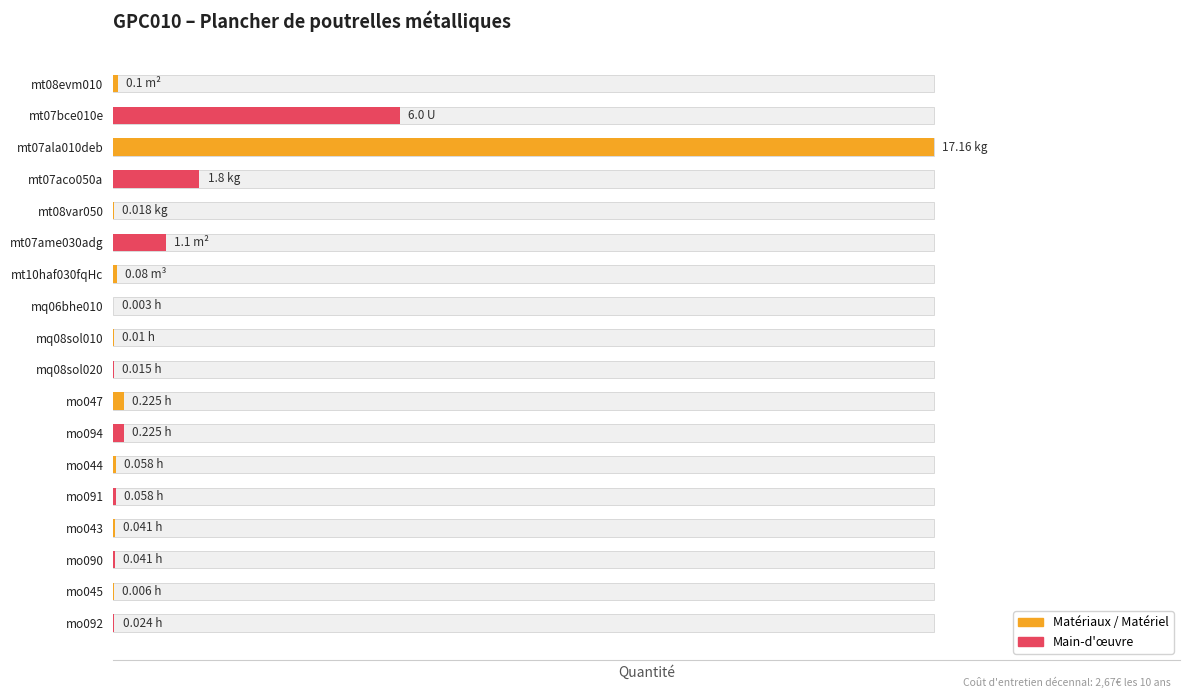

What is the average value?

1.5